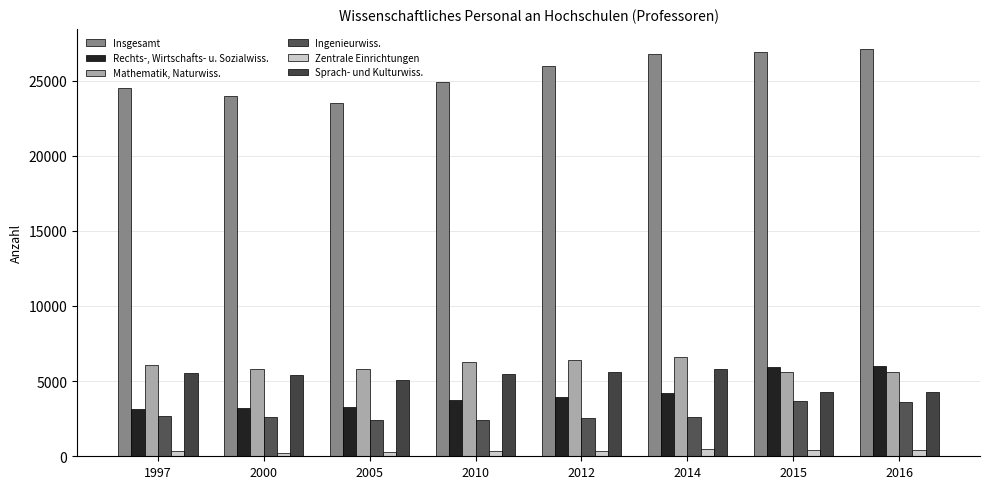

What is the average value of the Sprach- und Kulturwiss. series?

5192